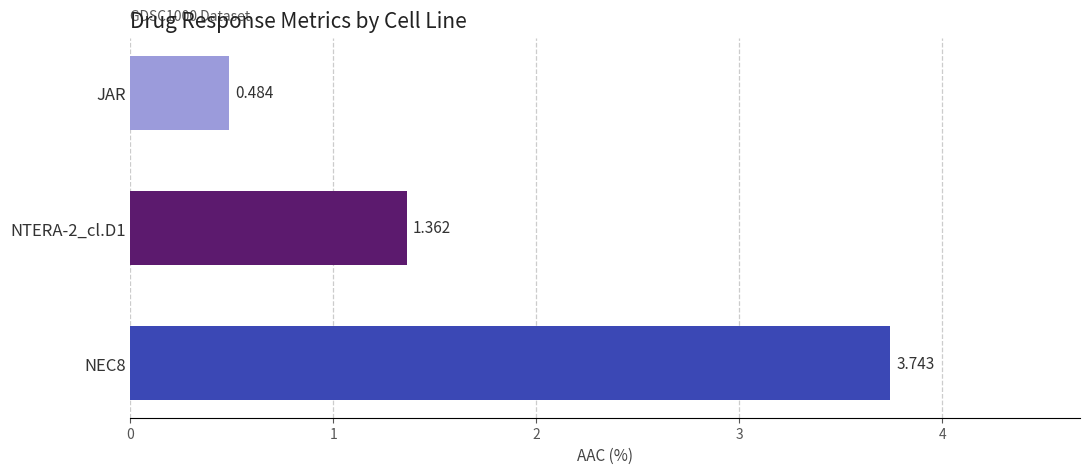

At which category does the chart reach its minimum across all series?

JAR